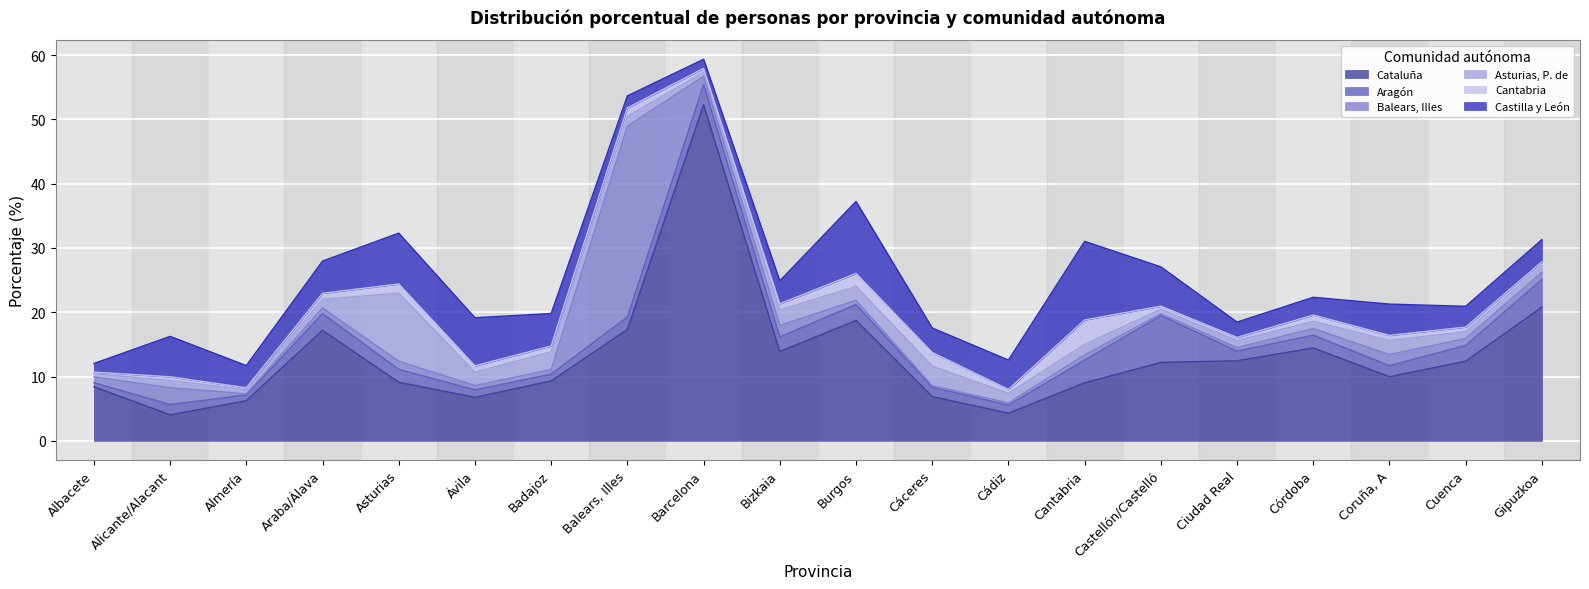

Which category has the highest value across all series?

Barcelona